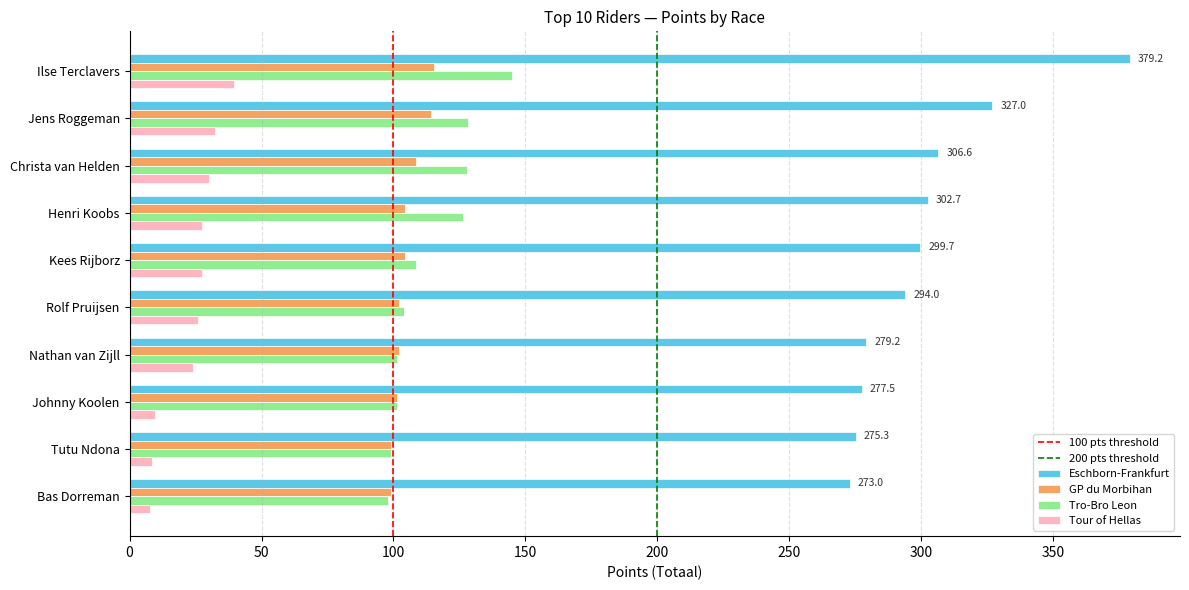

What value does the GP du Morbihan series have at Christa van Helden?

108.5